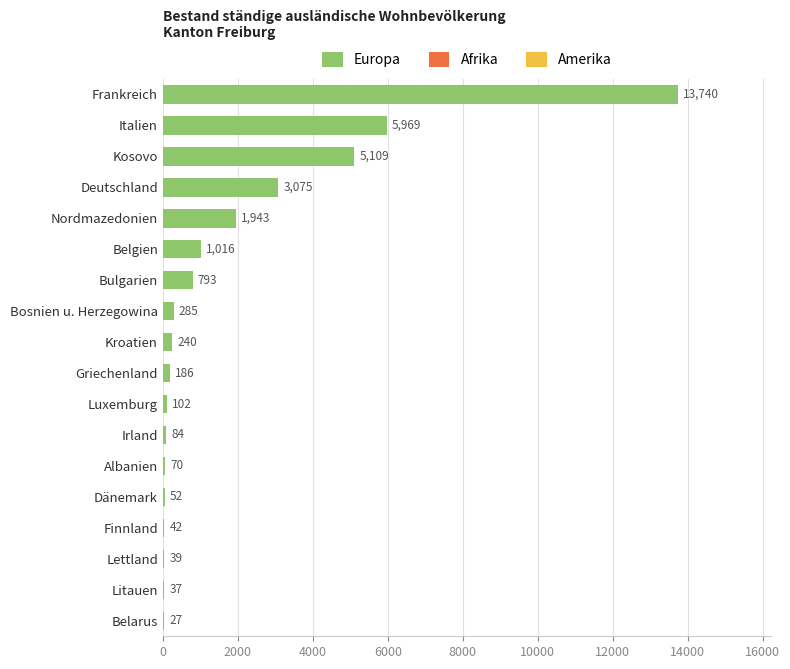

Where is the data nearest to the value 6883?

Italien